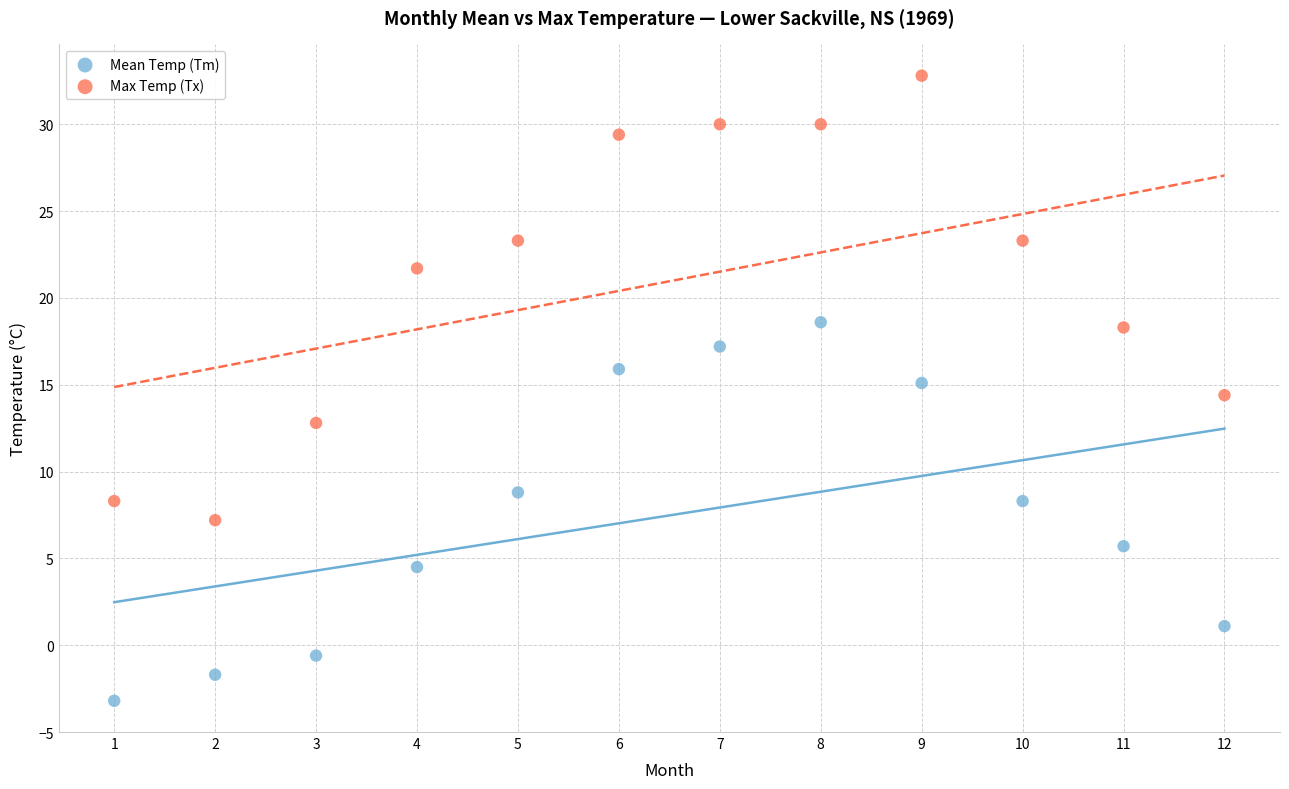

Across all series, what Y value is closest to 14?

14.4